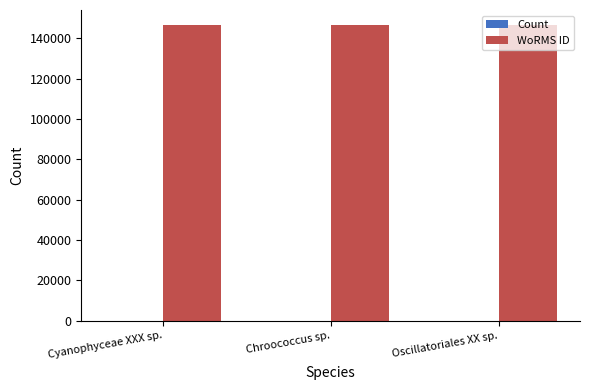

True or false: WoRMS ID has a value of 146542 at Cyanophyceae XXX sp..

True